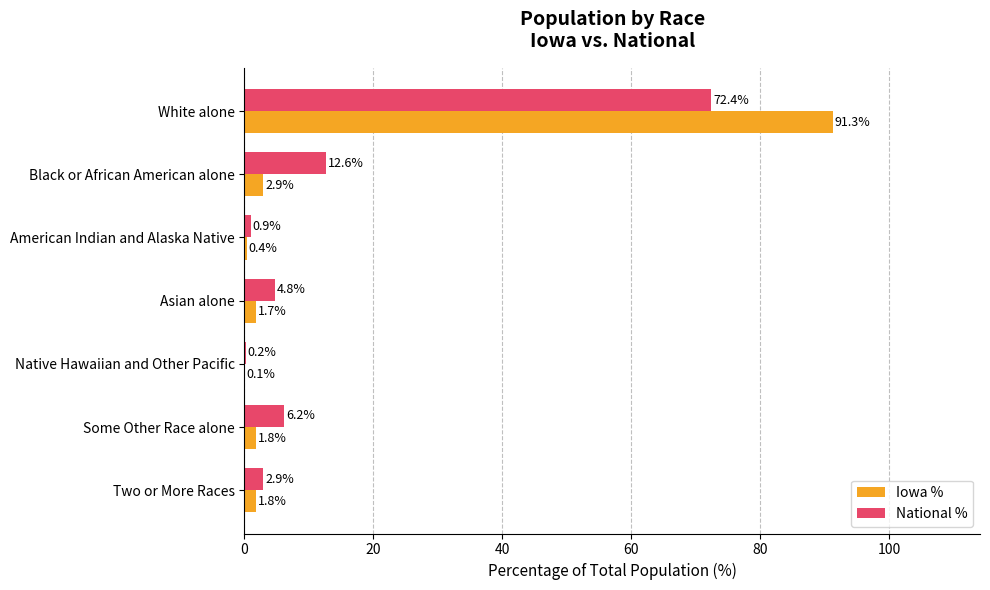

The National % series shows 0.2 at Native Hawaiian and Other Pacific. True or false?

True